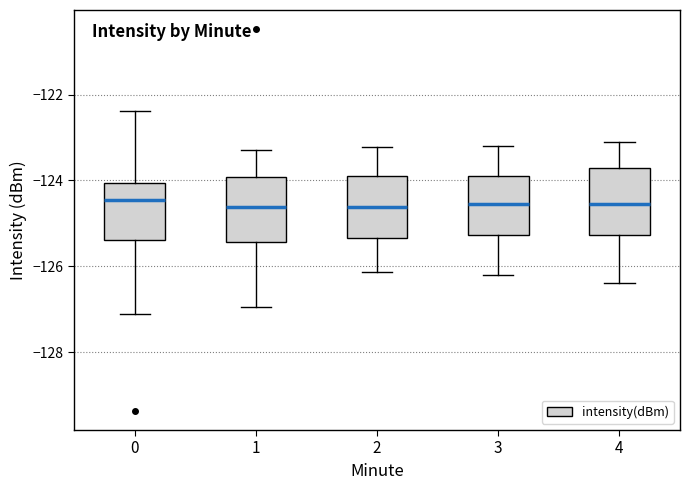

Reading left to right, read every box against the y-axis: the position of its median line, the range the box covers, and the ends of its whiskers. The values are not printed on the chart, so give them approximately, as read against the axis.

0: median -124.4, box -125.4 to -124.0, whiskers -127.2 to -122.4
1: median -124.6, box -125.4 to -124.0, whiskers -127.0 to -123.2
2: median -124.6, box -125.4 to -123.8, whiskers -126.2 to -123.2
3: median -124.6, box -125.2 to -123.8, whiskers -126.2 to -123.2
4: median -124.6, box -125.2 to -123.6, whiskers -126.4 to -123.0